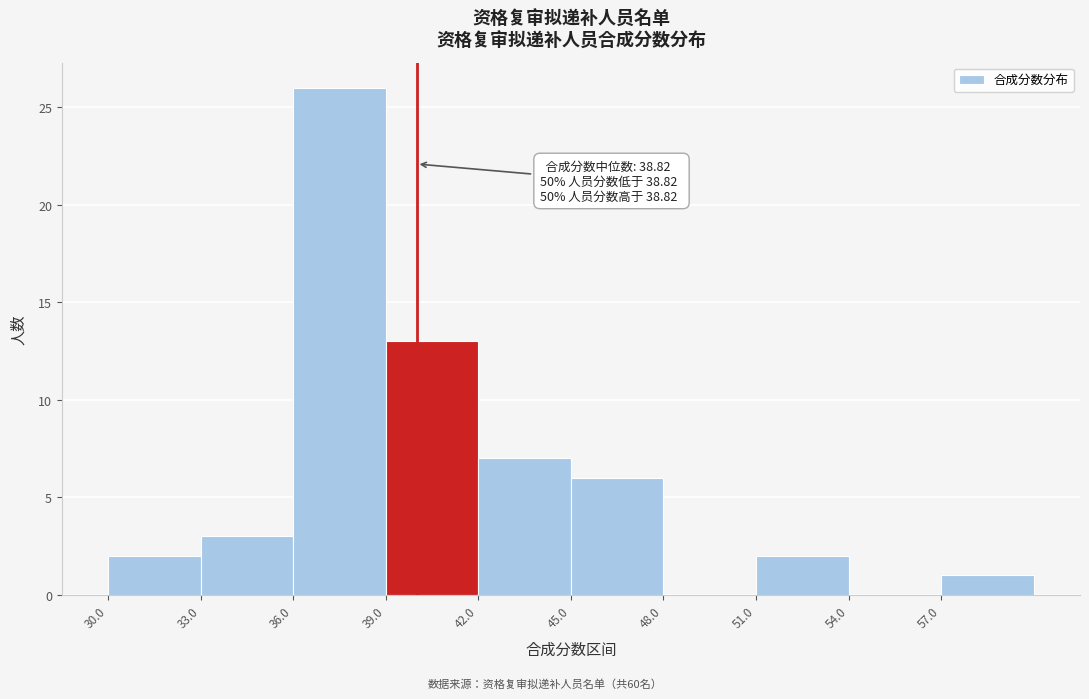

Over which range of the x-axis is the bar tallest?

36 to 39